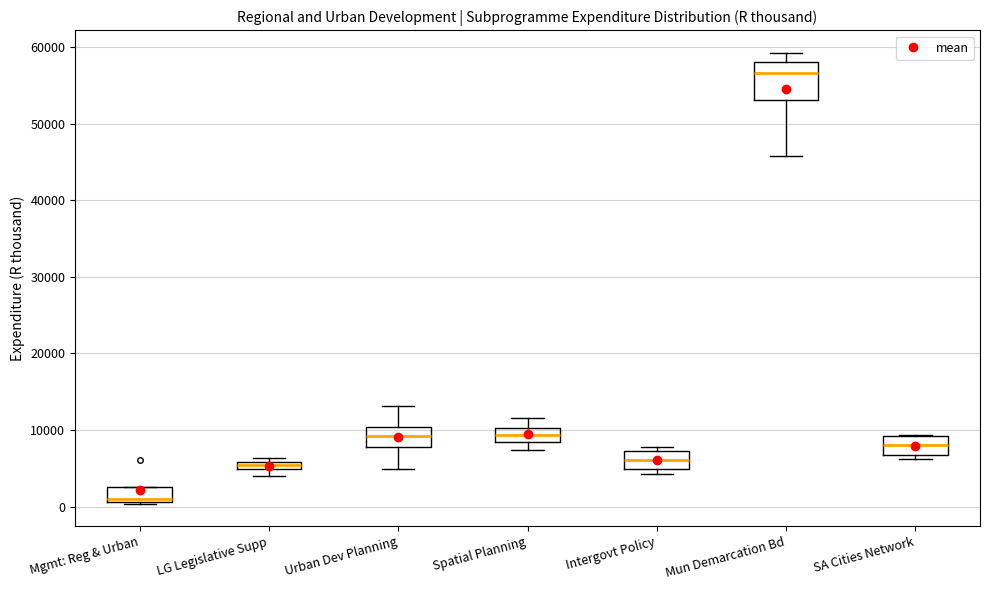

Where is the lower edge of the box for Mgmt: Reg & Urban on the y-axis? The values are not printed on the chart, so give them approximately, as read against the axis.

1000